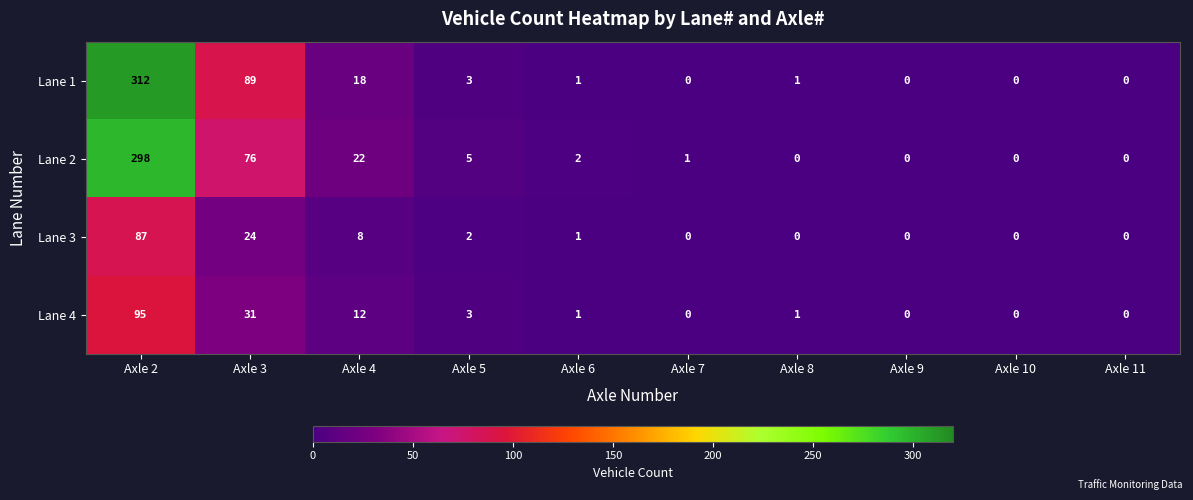

Which series has the largest range (max minus min)?

Lane 1